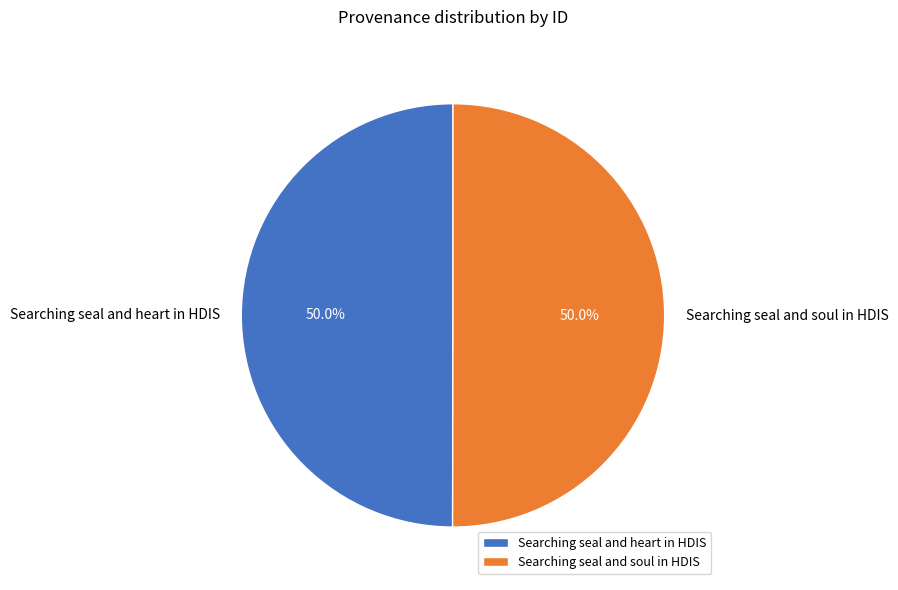

Combined, do Searching seal and soul in HDIS and Searching seal and heart in HDIS account for over 50%?

Yes